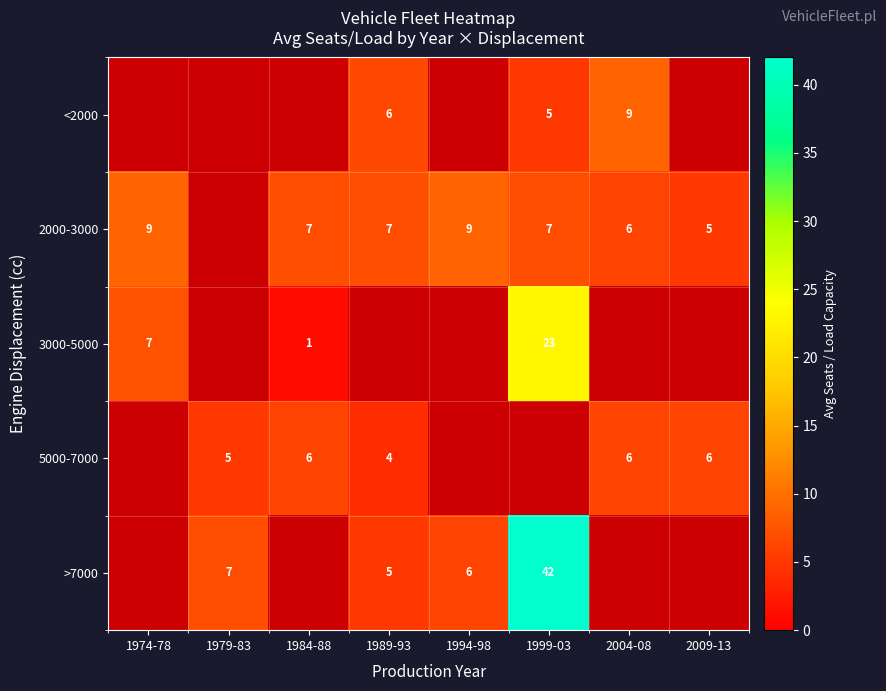

Is it true that <2000 equals 6.0 at 1989-93?

True